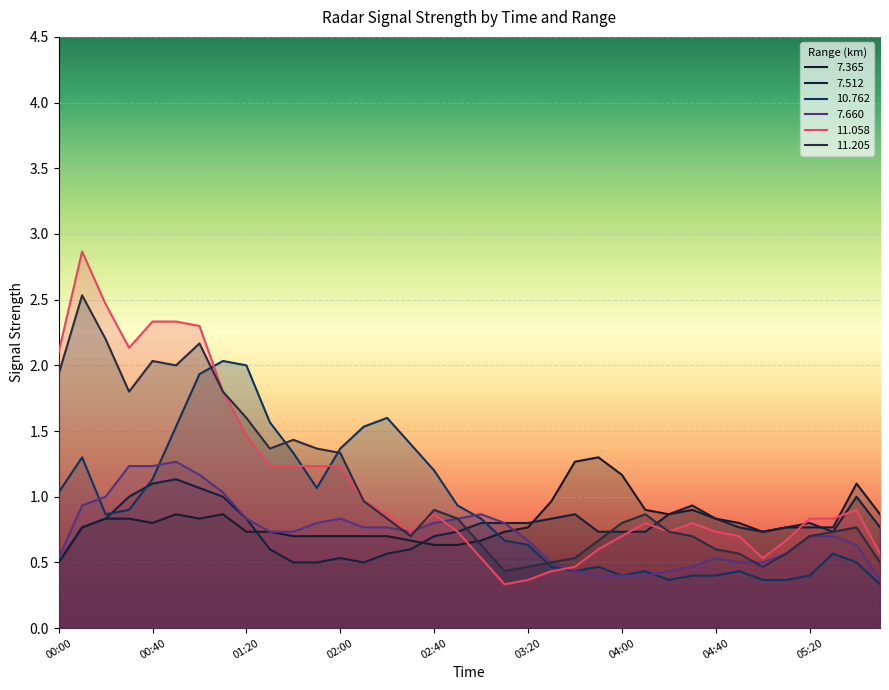

True or false:   7.365 has more than 2 points higher than both neighbors.

True